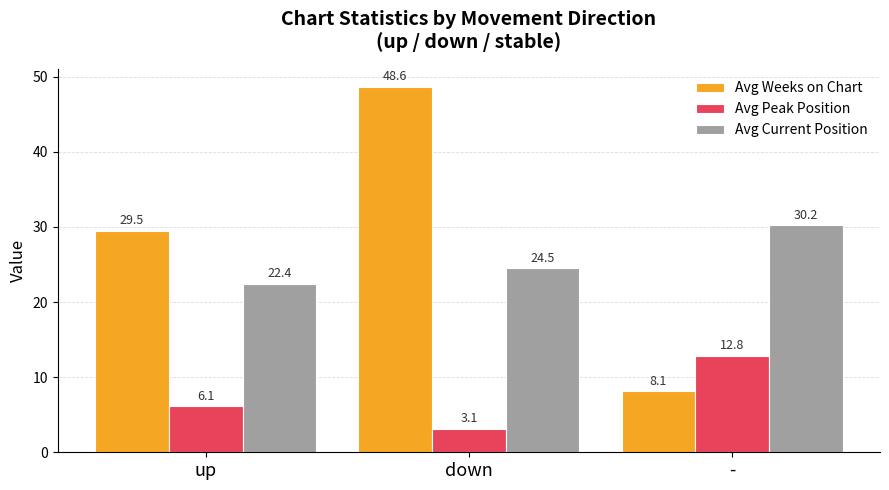

What is the difference between the highest and lowest values at down?

45.5